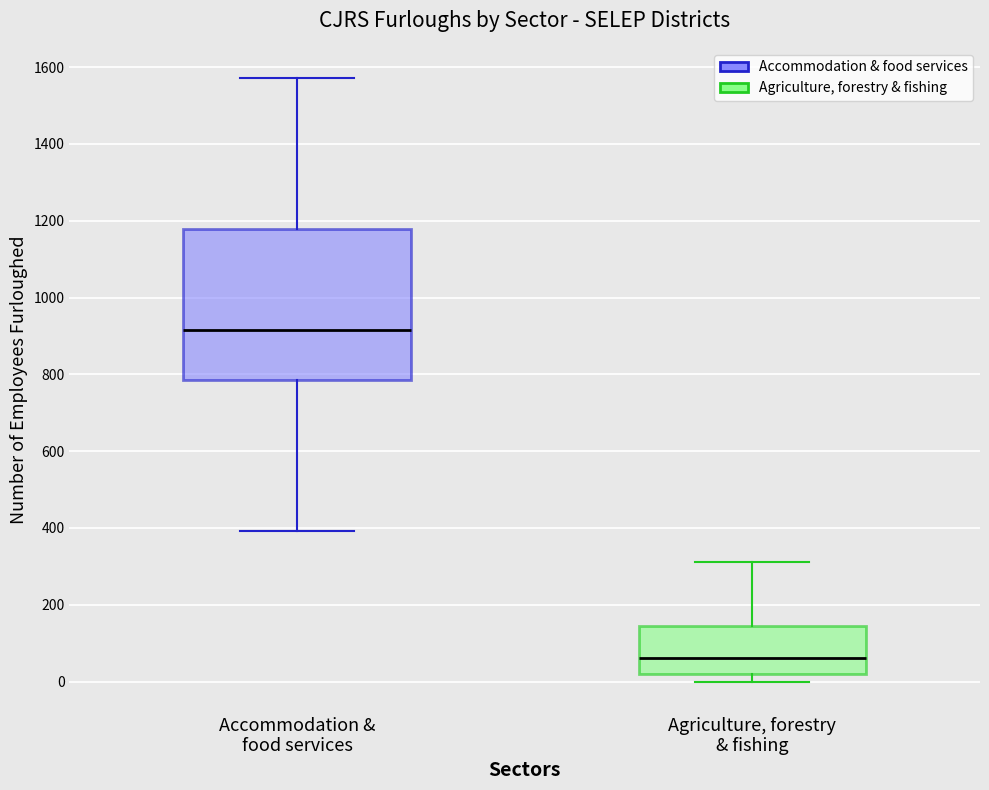

Comparing the boxes themselves (not the whiskers), which one is the tallest?

Accommodation & food services